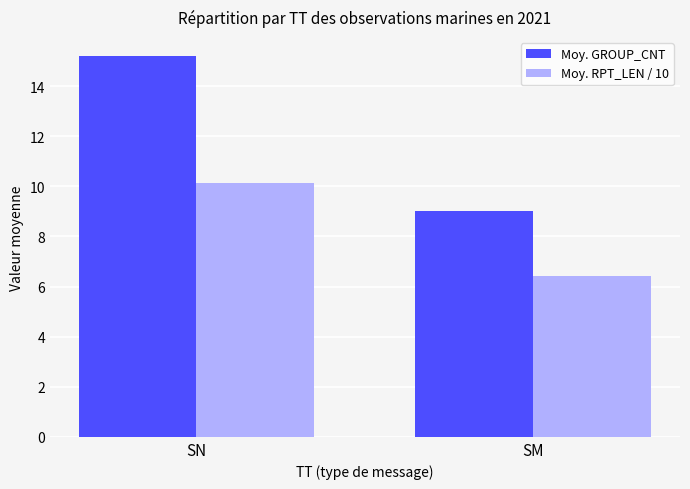

Are the bars horizontal?

No